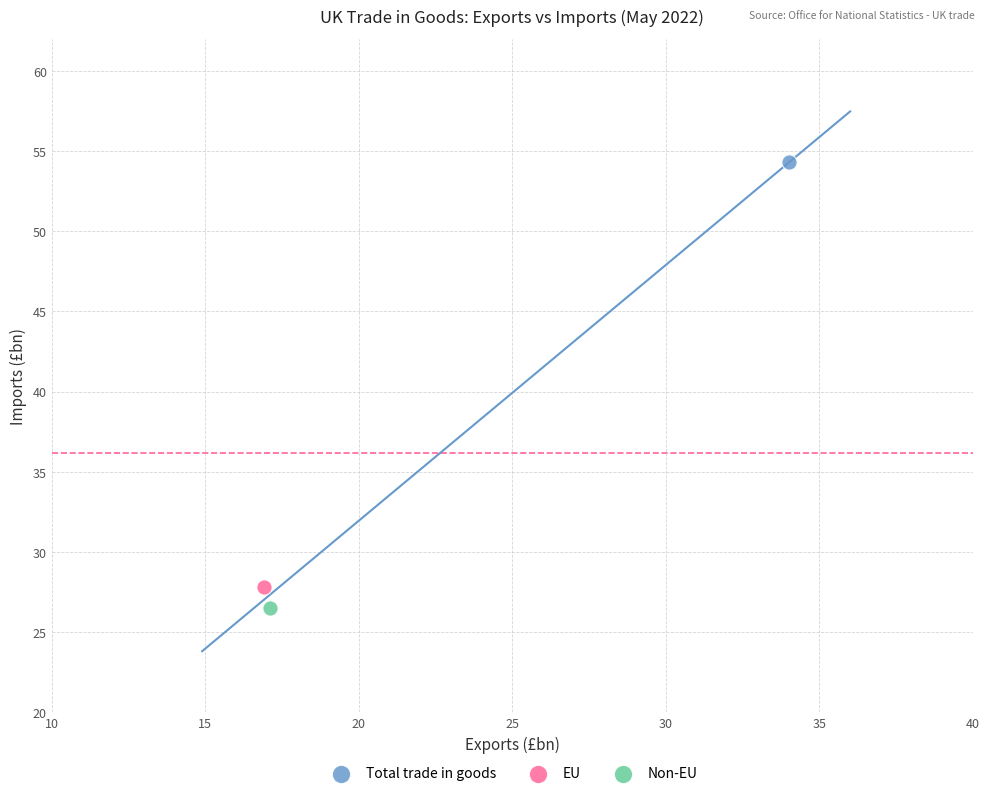

Which series contains the highest Y value?

Total trade in goods